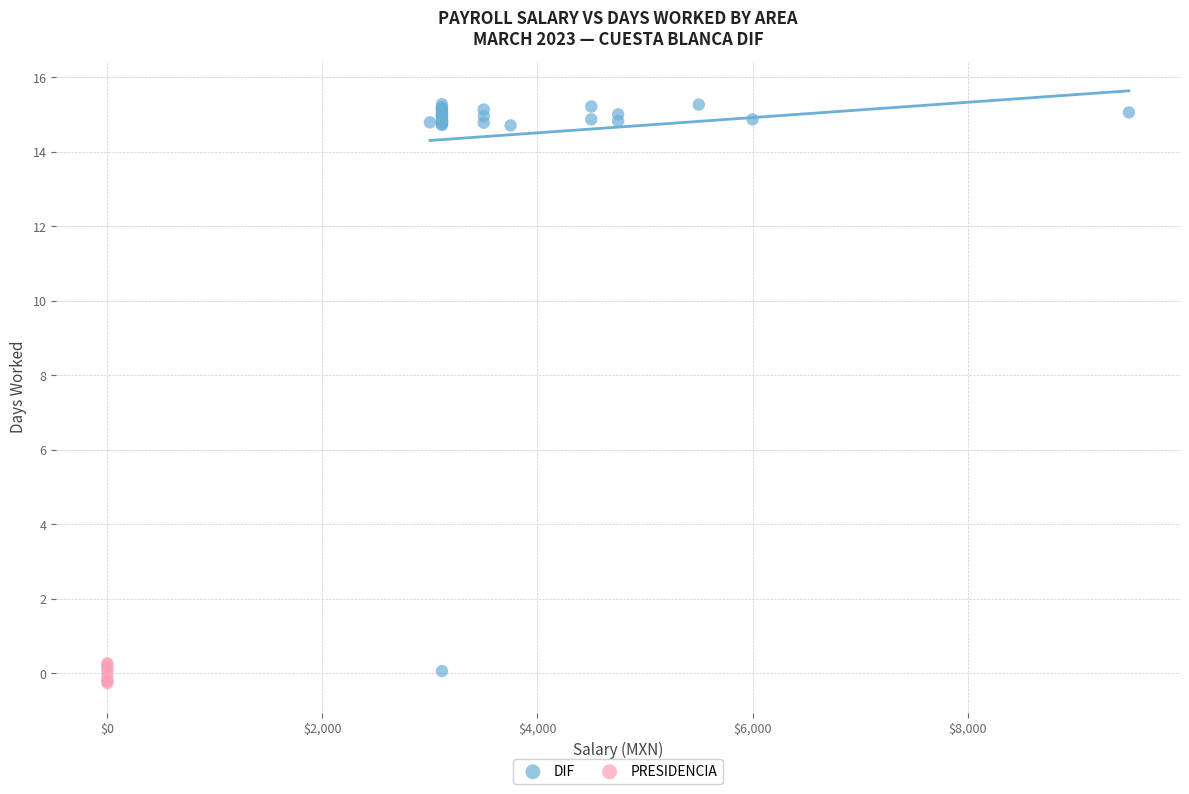

Which series reaches the maximum Y coordinate?

DIF